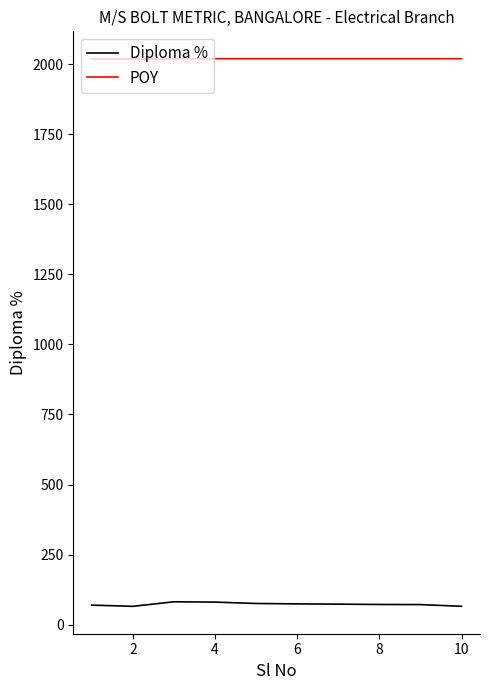

Which series has the widest spread of values?

Diploma %